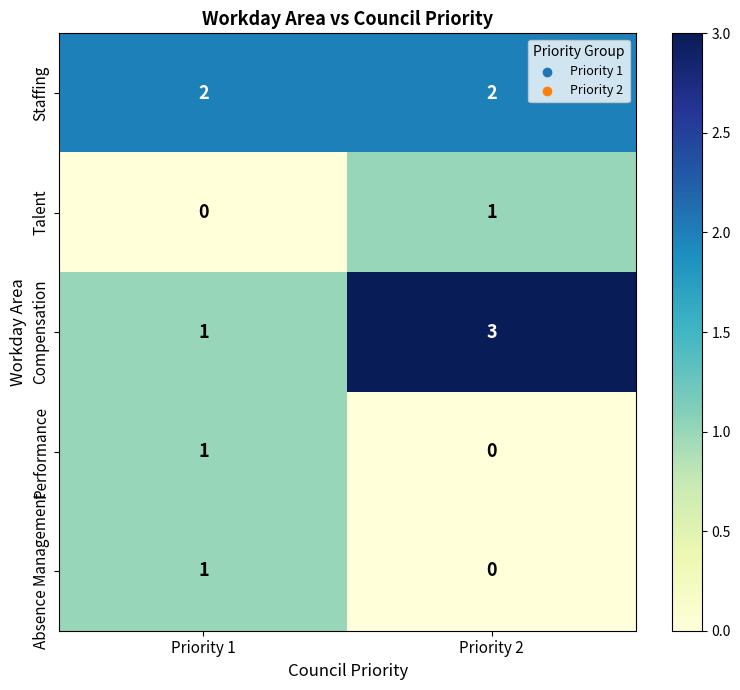

At which category is the sum across all series the highest?

Priority 2